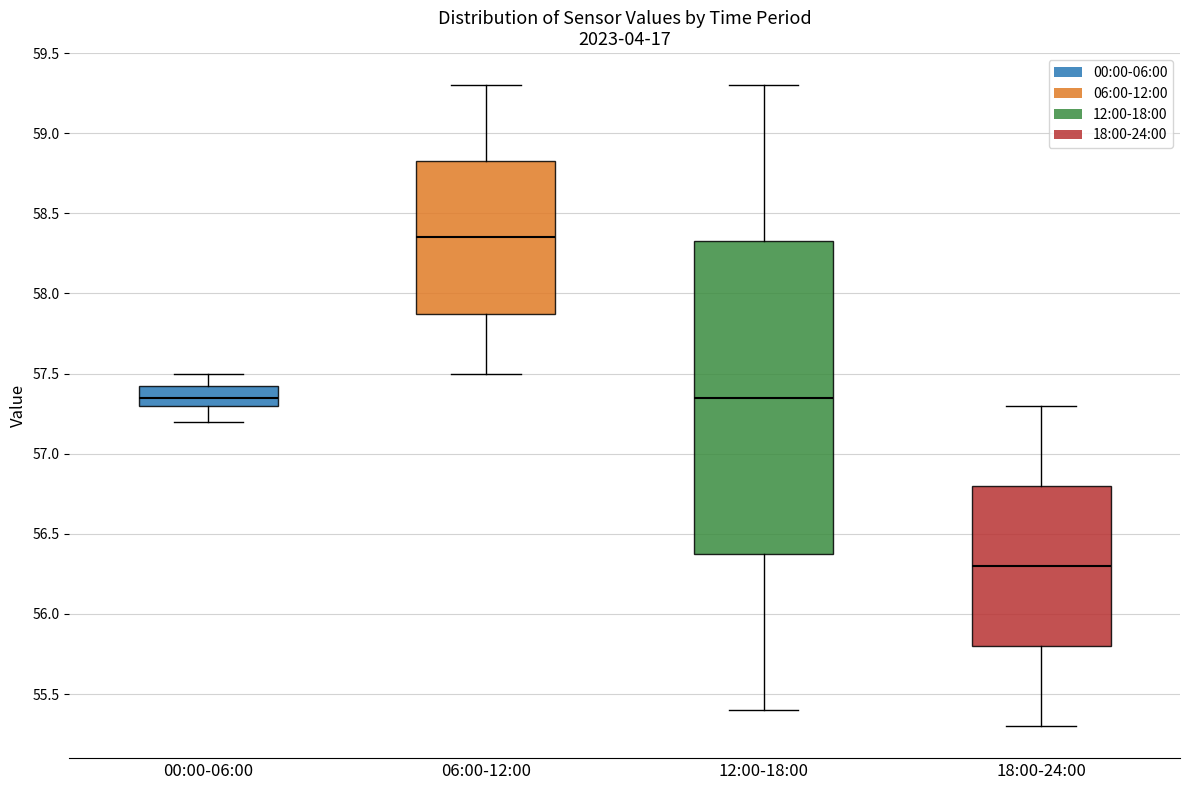

Where does the median line of the box for 00:00-06:00 sit on the y-axis? The values are not printed on the chart, so give them approximately, as read against the axis.

57.35